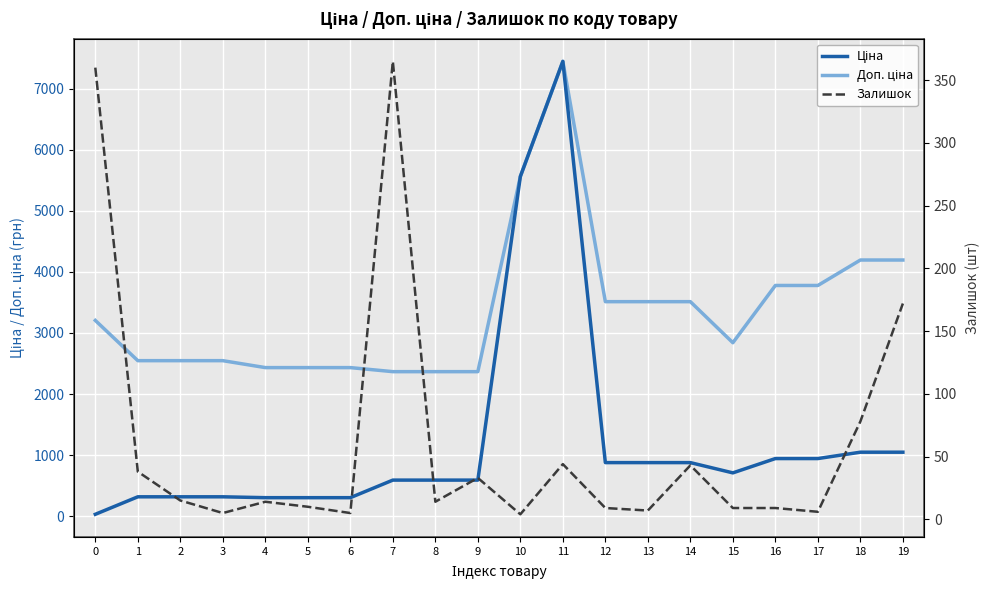

True or false: Доп. ціна and Залишок intersect in this chart.

False